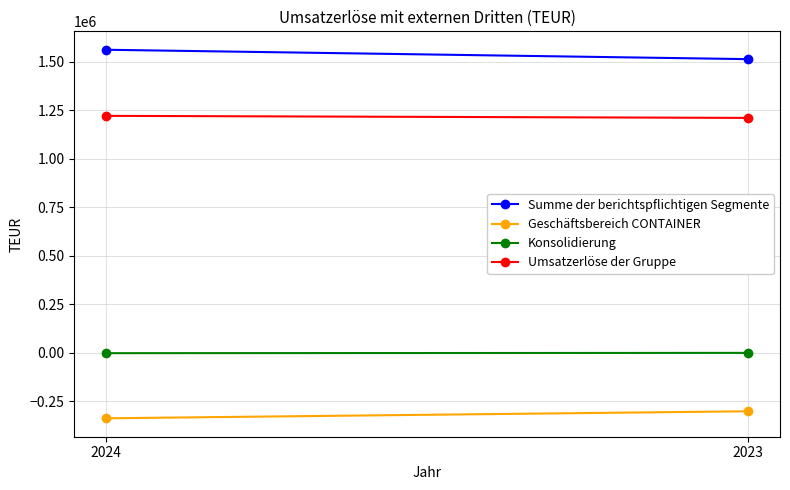

What is the highest value of the Konsolidierung series?

-991